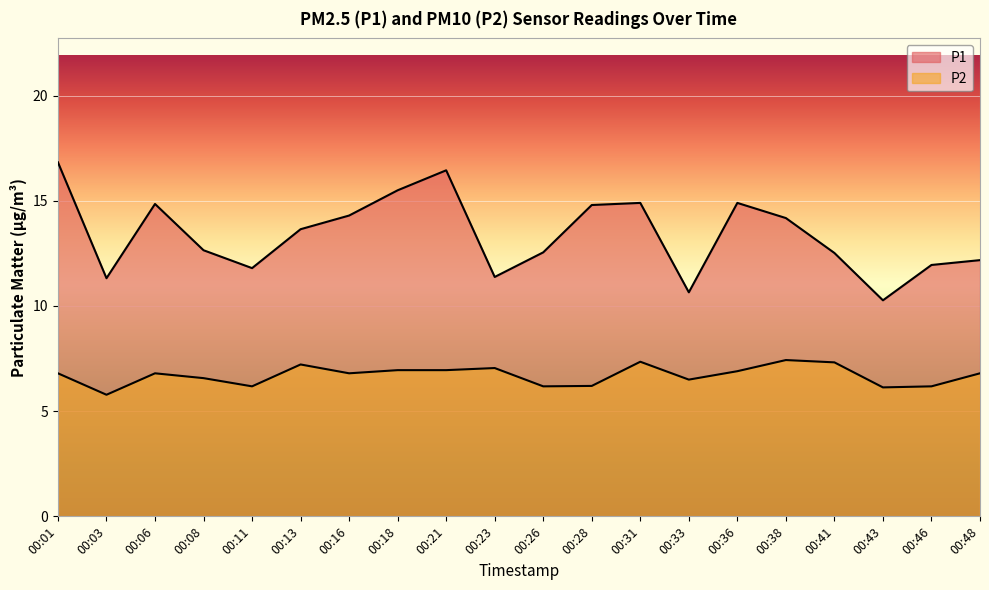

At which label does P1 reach its minimum?

00:43